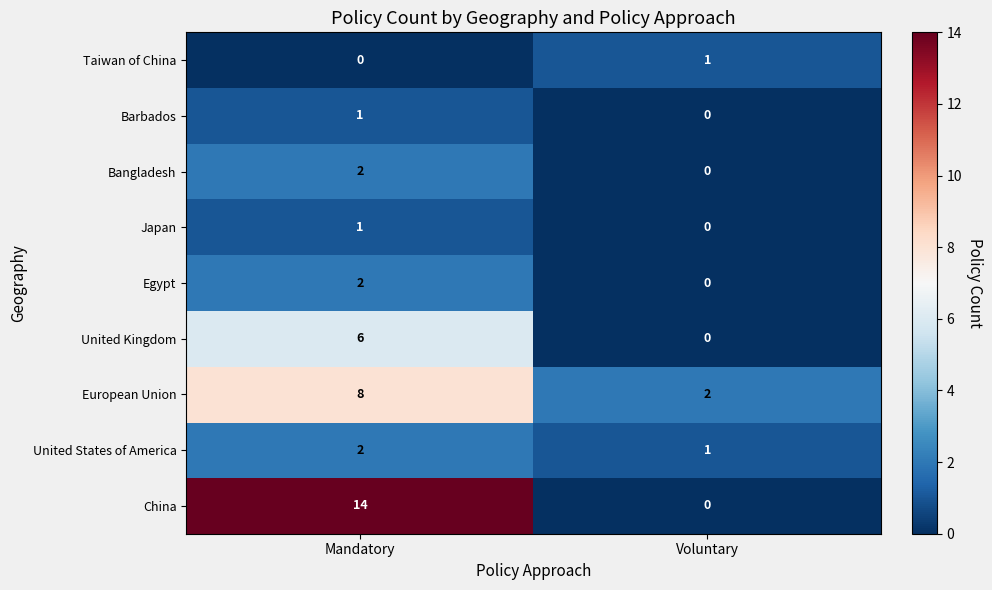

What is the difference between the maximum and minimum values in the China series?

14